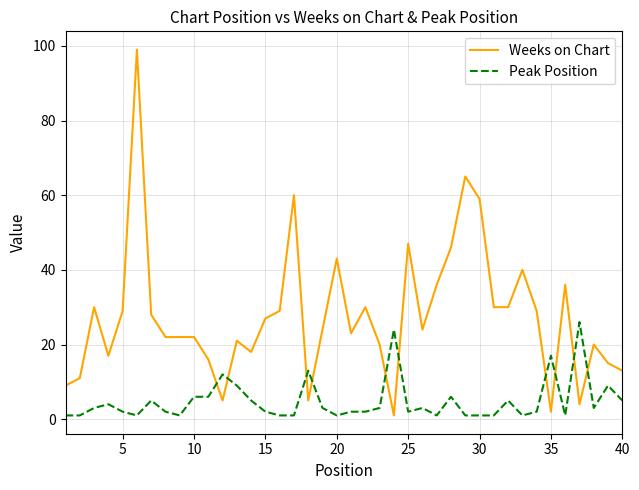

How many intersections are there between Weeks on Chart and Peak Position?

10